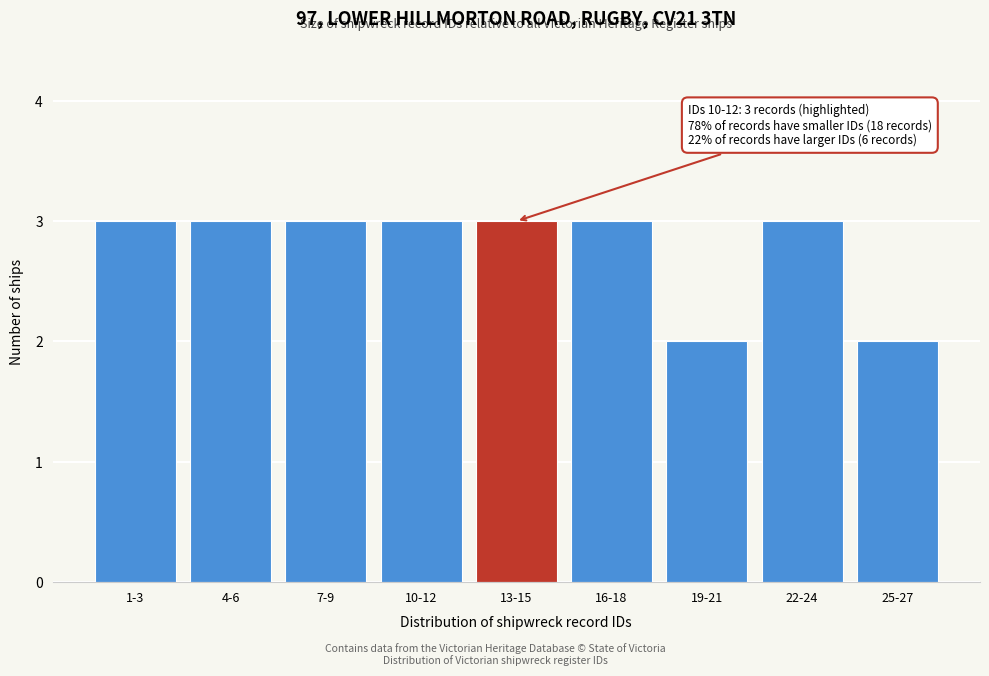

Reading right to left, transcribe all the data shown in this chart.

25-27=2	22-24=3	19-21=2	16-18=3	13-15=3	10-12=3	7-9=3	4-6=3	1-3=3